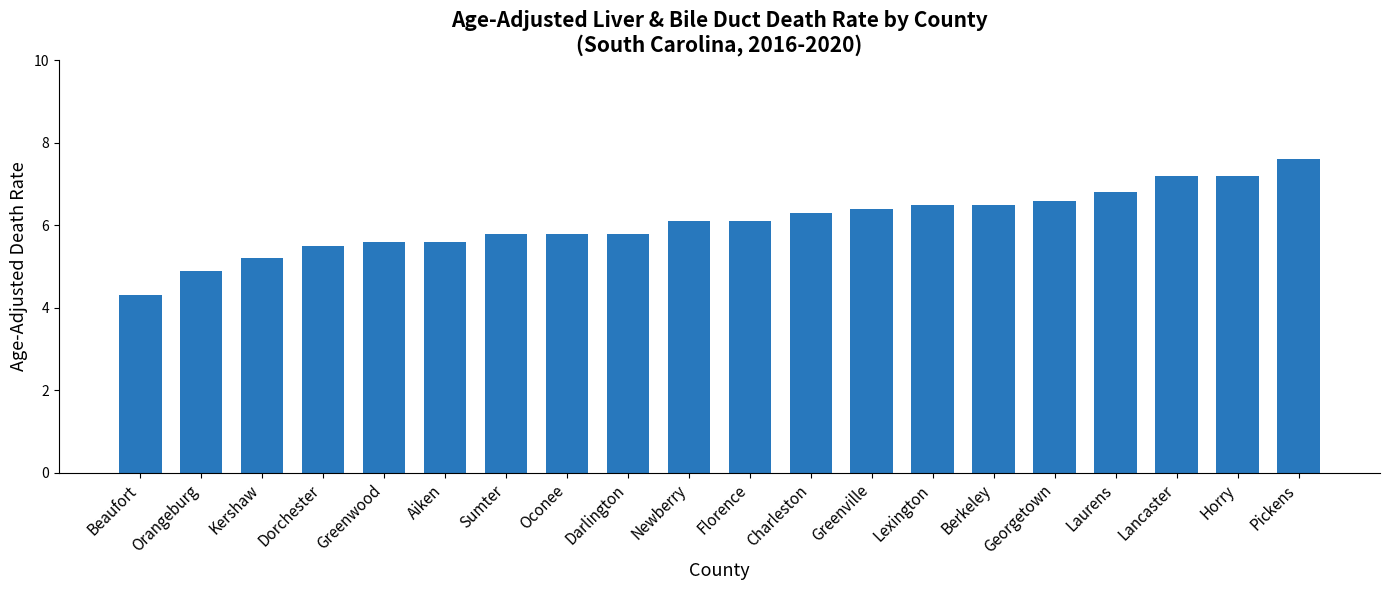

Are the bars grouped side by side (vs. stacked)?

No